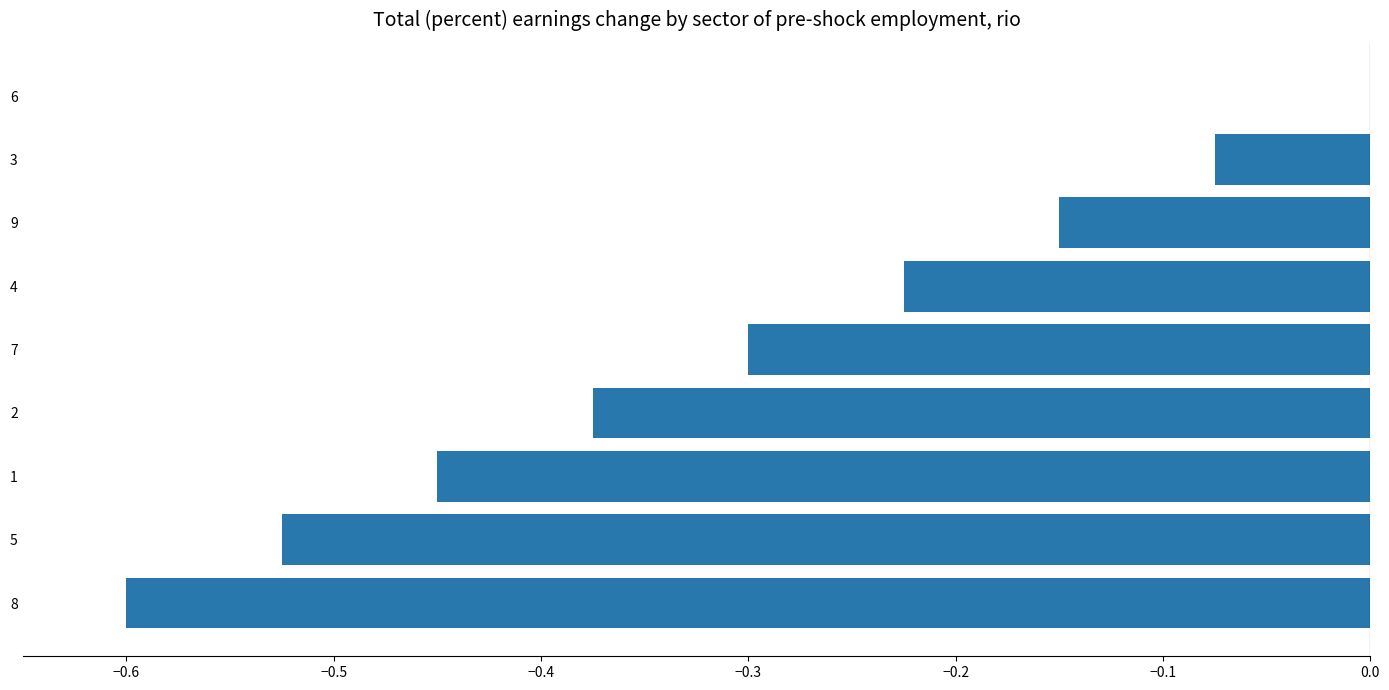

The chart shows a value of -0.1 at 4. True or false?

False